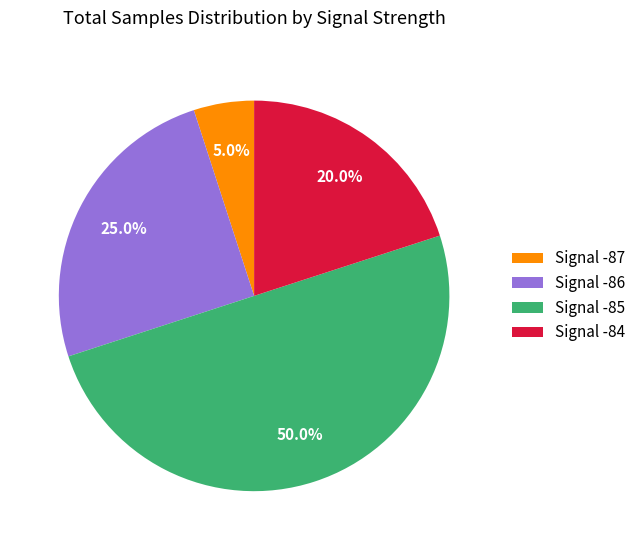

Do Signal -85 and Signal -86 together represent more than half of the pie?

Yes